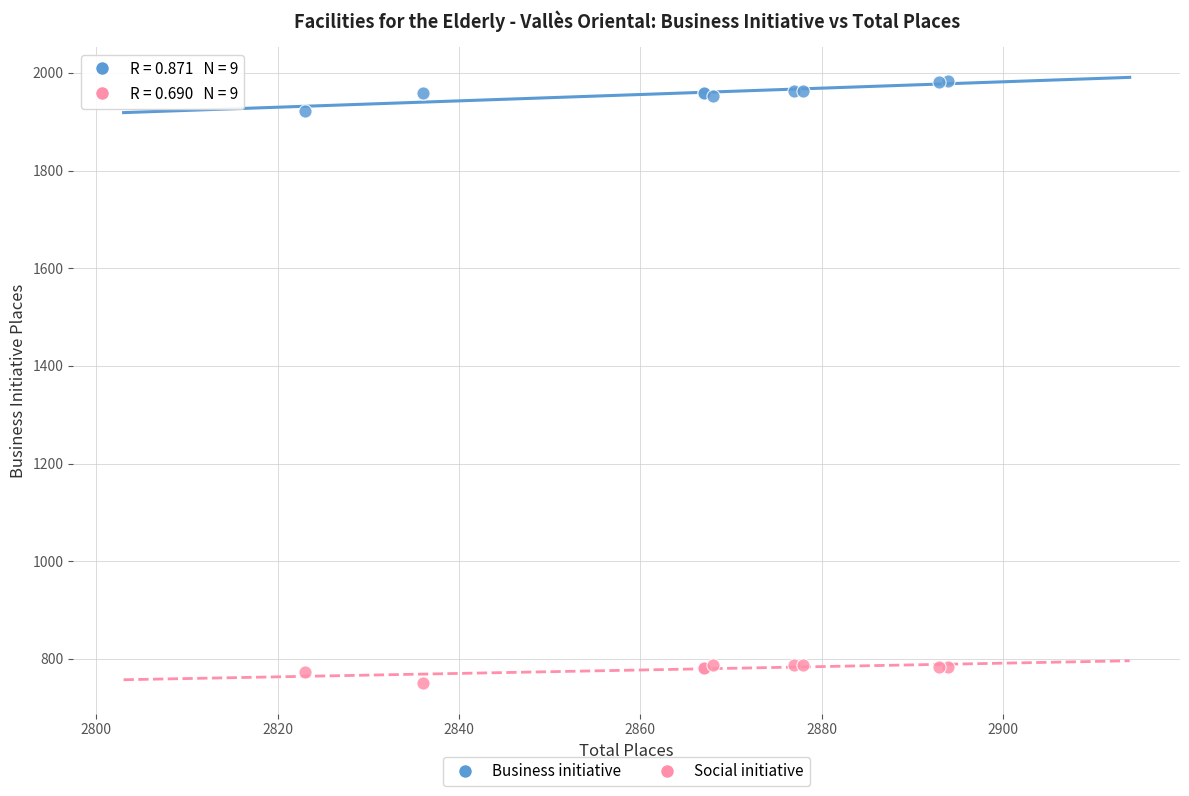

What are all the series names shown in the legend?

Business initiative, Social initiative